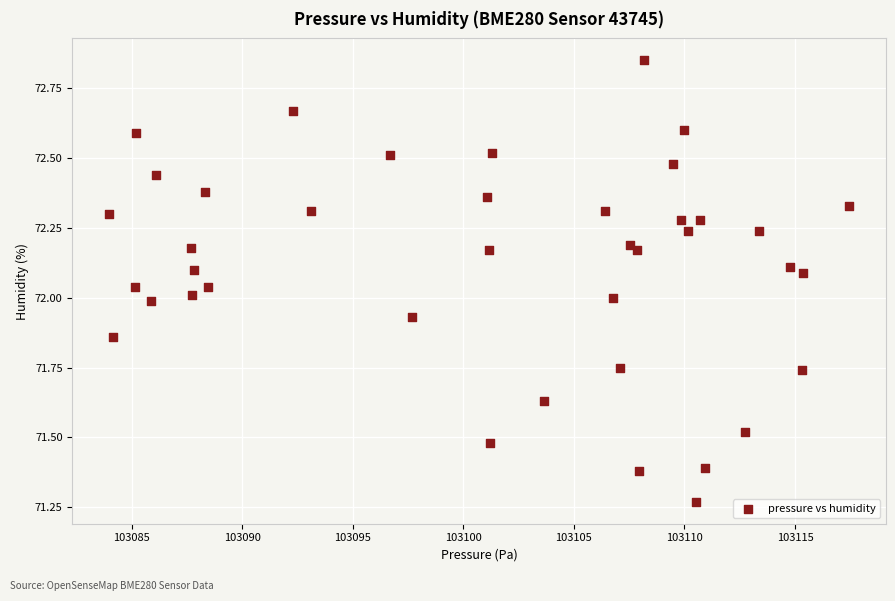

What is the range of Y values (max minus min)?

1.6